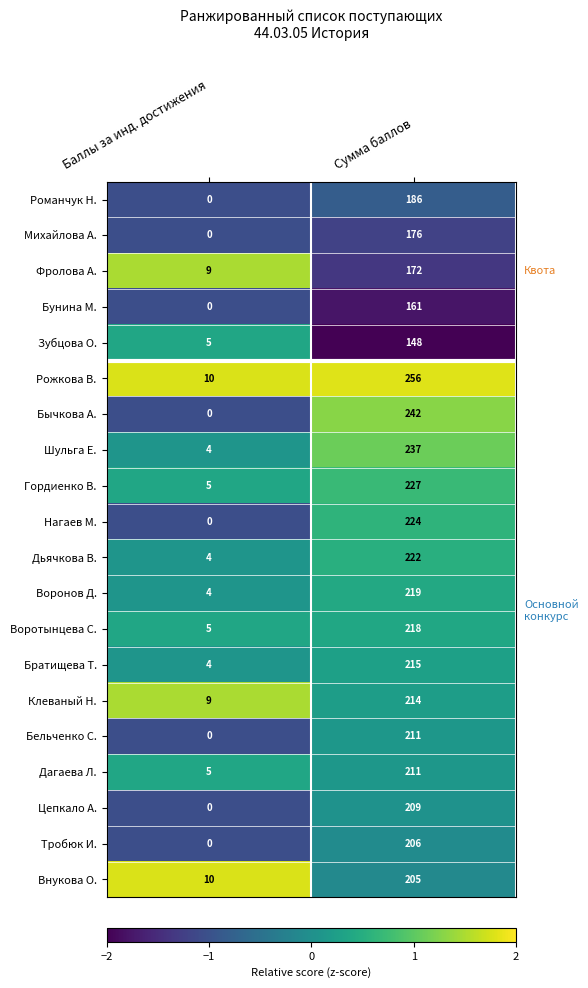

What is the spread (max minus min) of values at Сумма баллов?

108